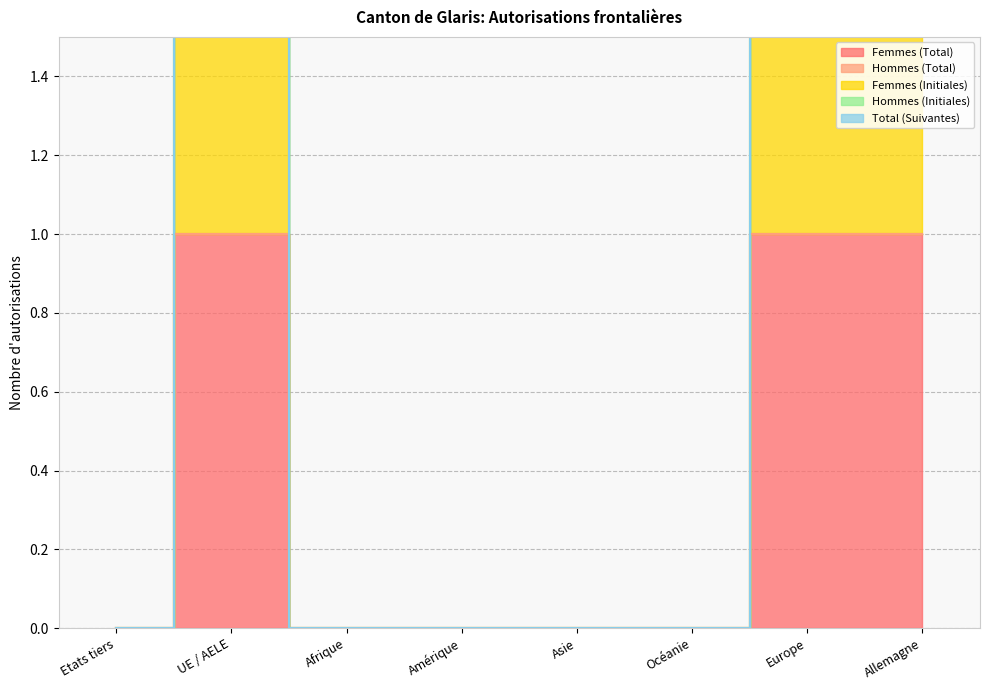

Between Etats tiers and Océanie, which series saw the biggest shift?

Femmes (Total)